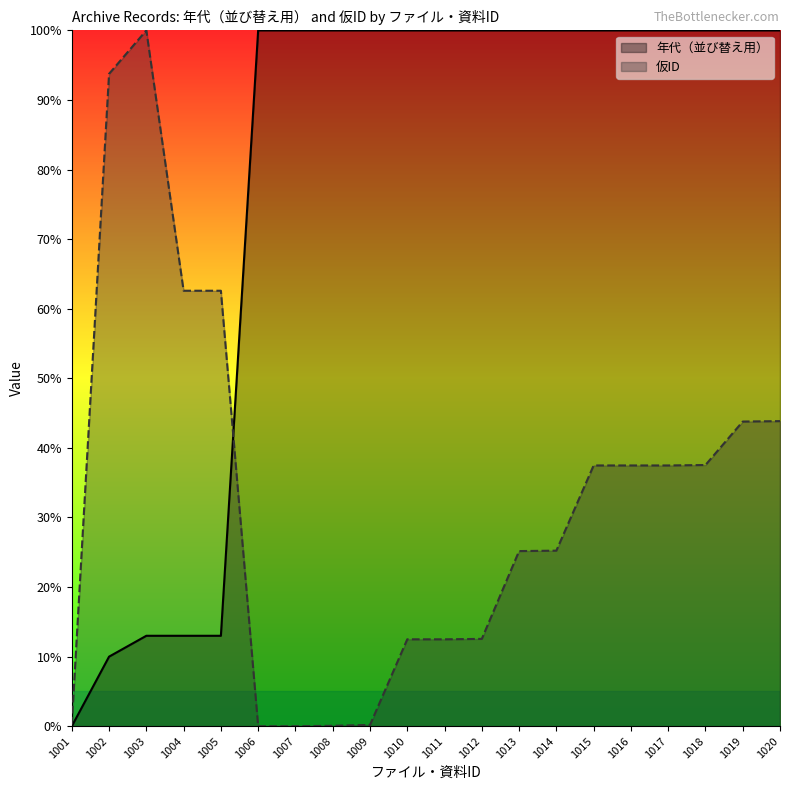

Reading right to left, what are all the values shown in this chart?

年代（並び替え用）: 100.0	100.0	100.0	100.0	100.0	100.0	100.0	100.0	100.0	100.0	100.0	100.0	100.0	100.0	100.0	13.0	13.0	13.0	10.0	0.0
仮ID: 43.8	43.8	37.5	37.5	37.5	37.5	25.2	25.2	12.6	12.5	12.5	0.2	0.1	0.0	0.0	62.6	62.6	100.0	93.8	0.2